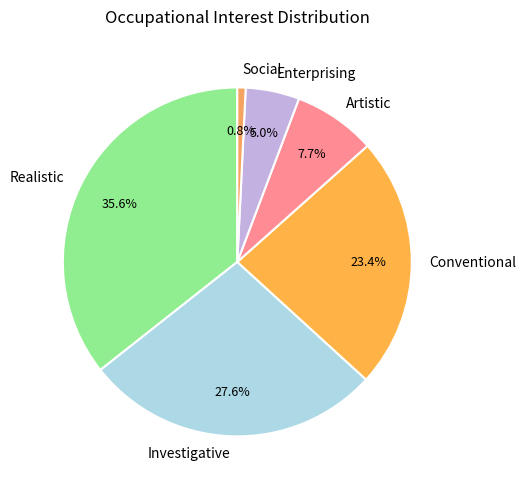

To the nearest percent, what percentage of the pie is Conventional?

23%